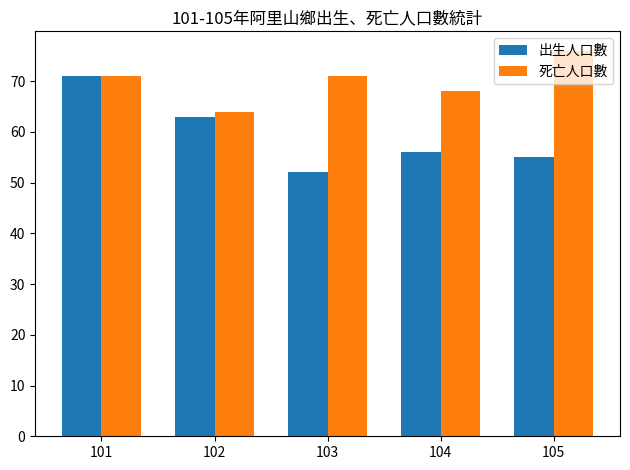

What value does the 死亡人口數 series have at 102, to the nearest 10?

60